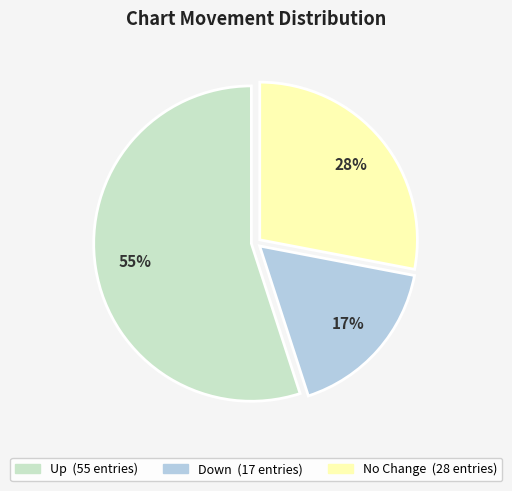

Is there a majority slice in this chart?

Yes